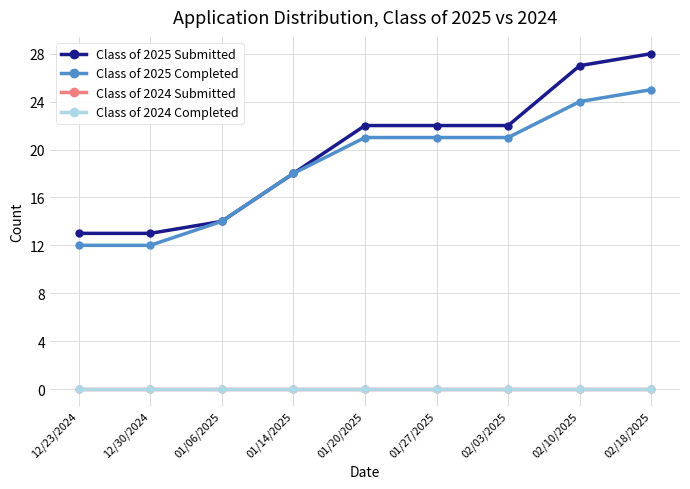

True or false: Class of 2025 Submitted and Class of 2024 Completed cross at least once.

False